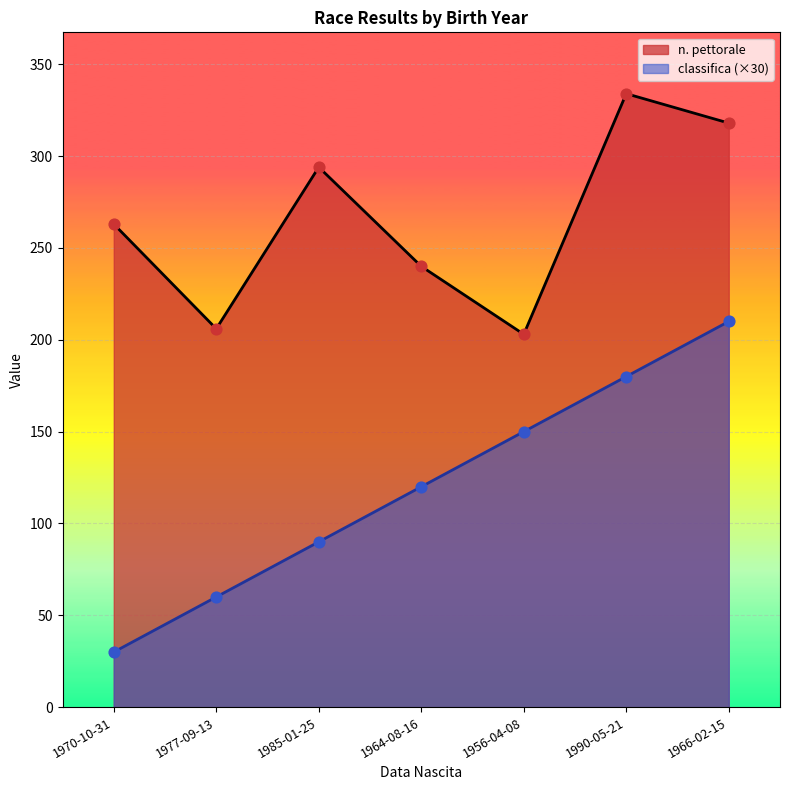

What are all the series names shown in the legend?

n. pettorale, classifica (×30)